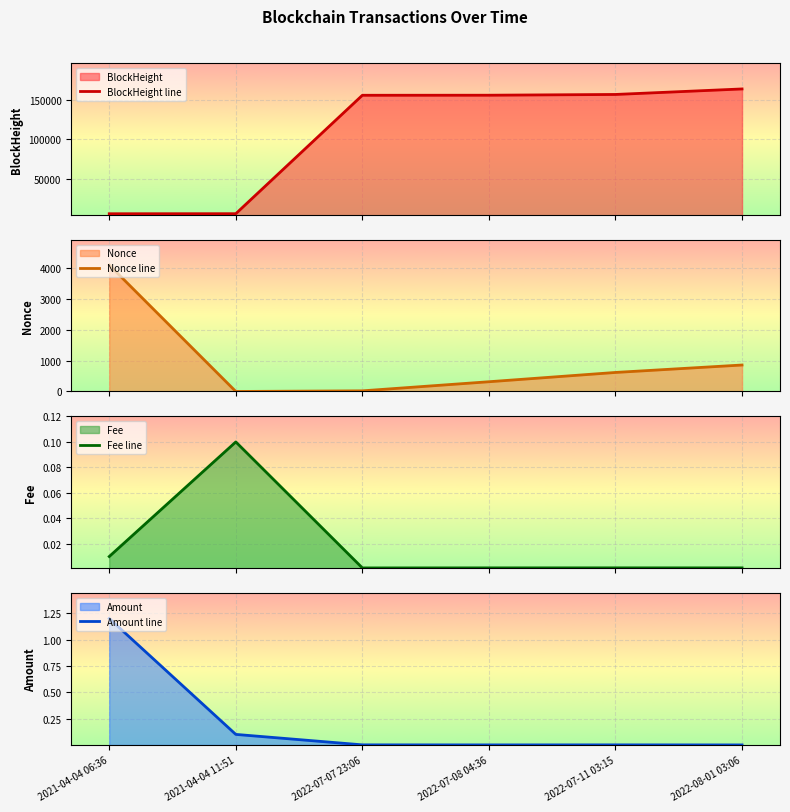

Which series has the widest spread of values?

BlockHeight line